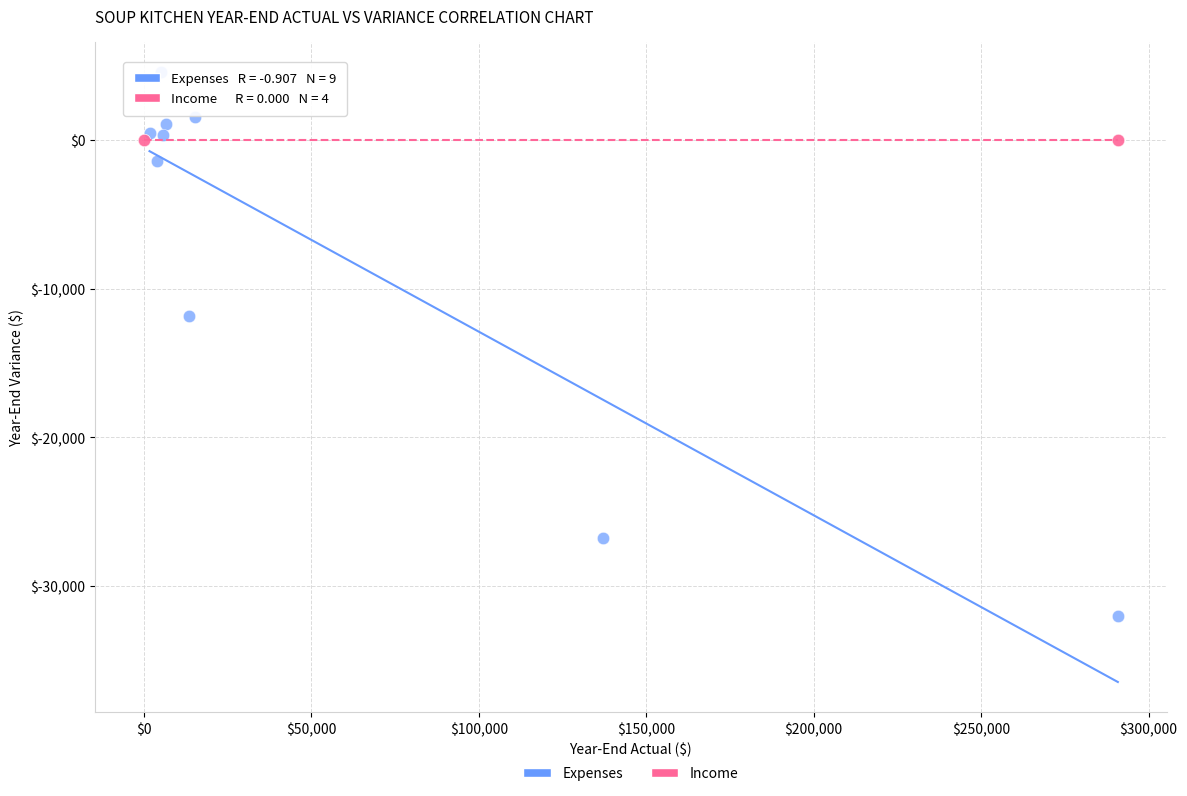

Which series contains the highest Y value?

Expenses